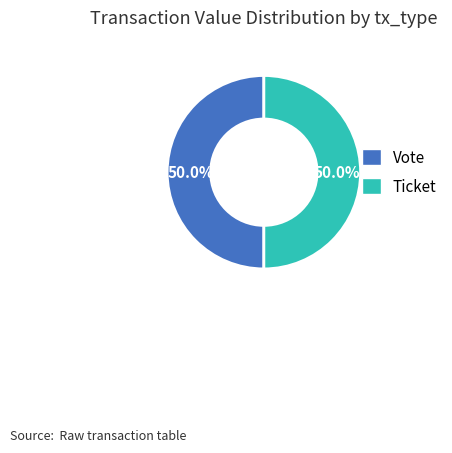

Rank the categories by value from lowest to highest.

Ticket (io_index=0), Vote (io_index=1)